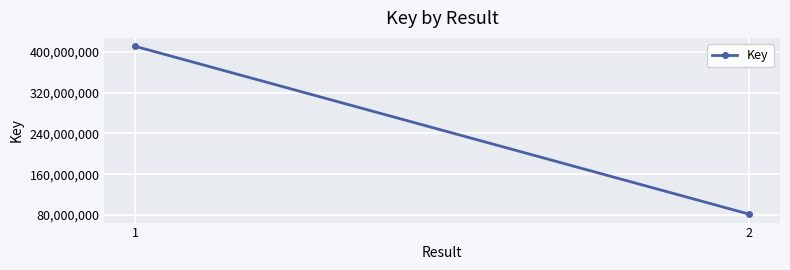

What is the ratio of the value at 1 to the value at 2?

5.0